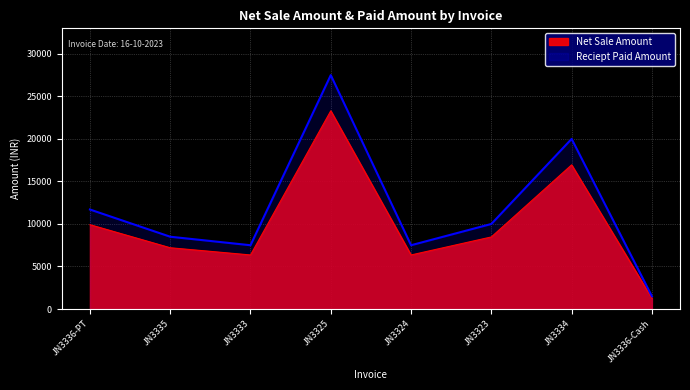

What are all the series names shown in the legend?

Net Sale Amount, Reciept Paid Amount